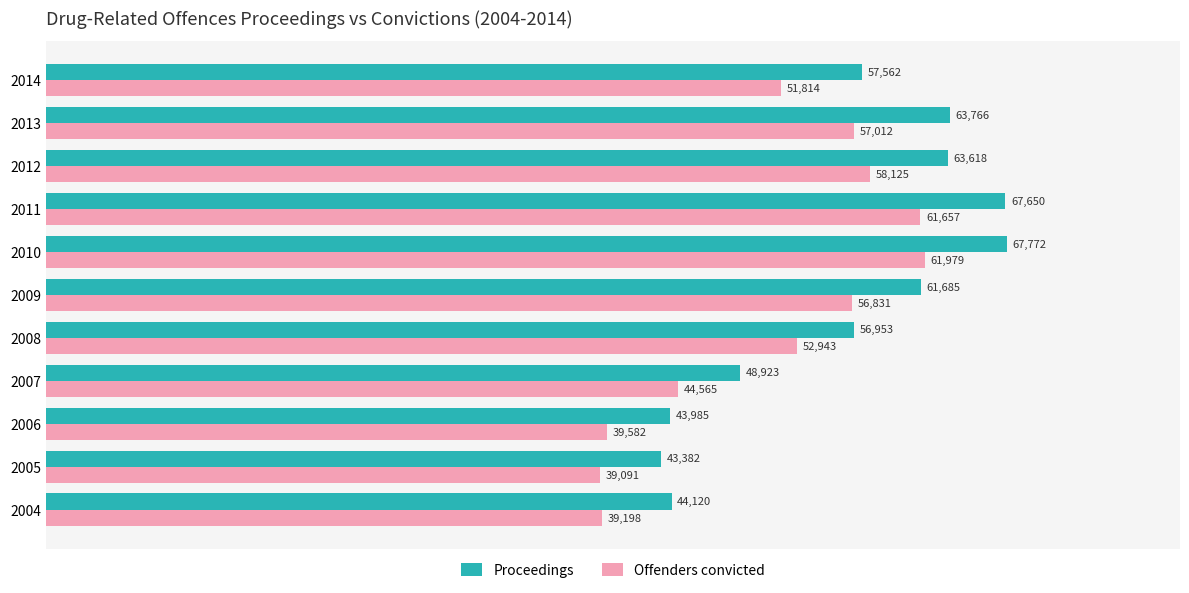

At how many categories does at least one series exceed 51566?

7